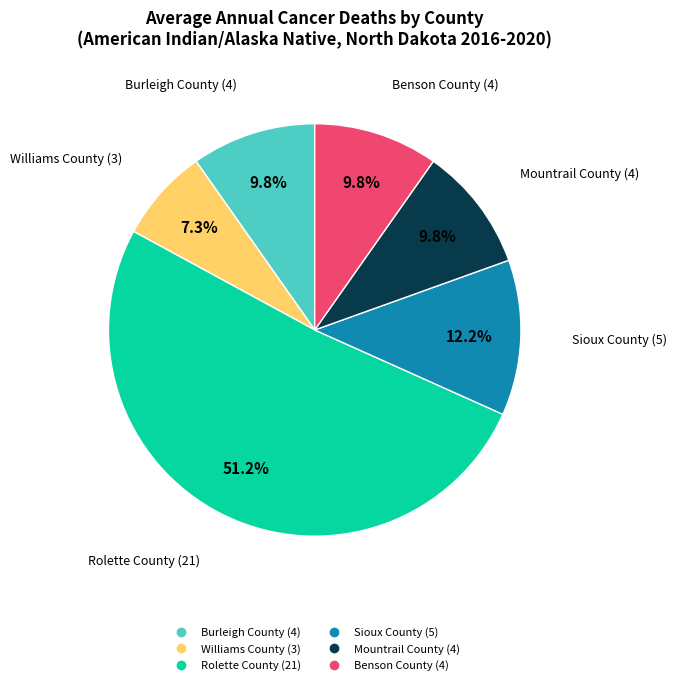

Which category accounts for the majority?

Rolette County